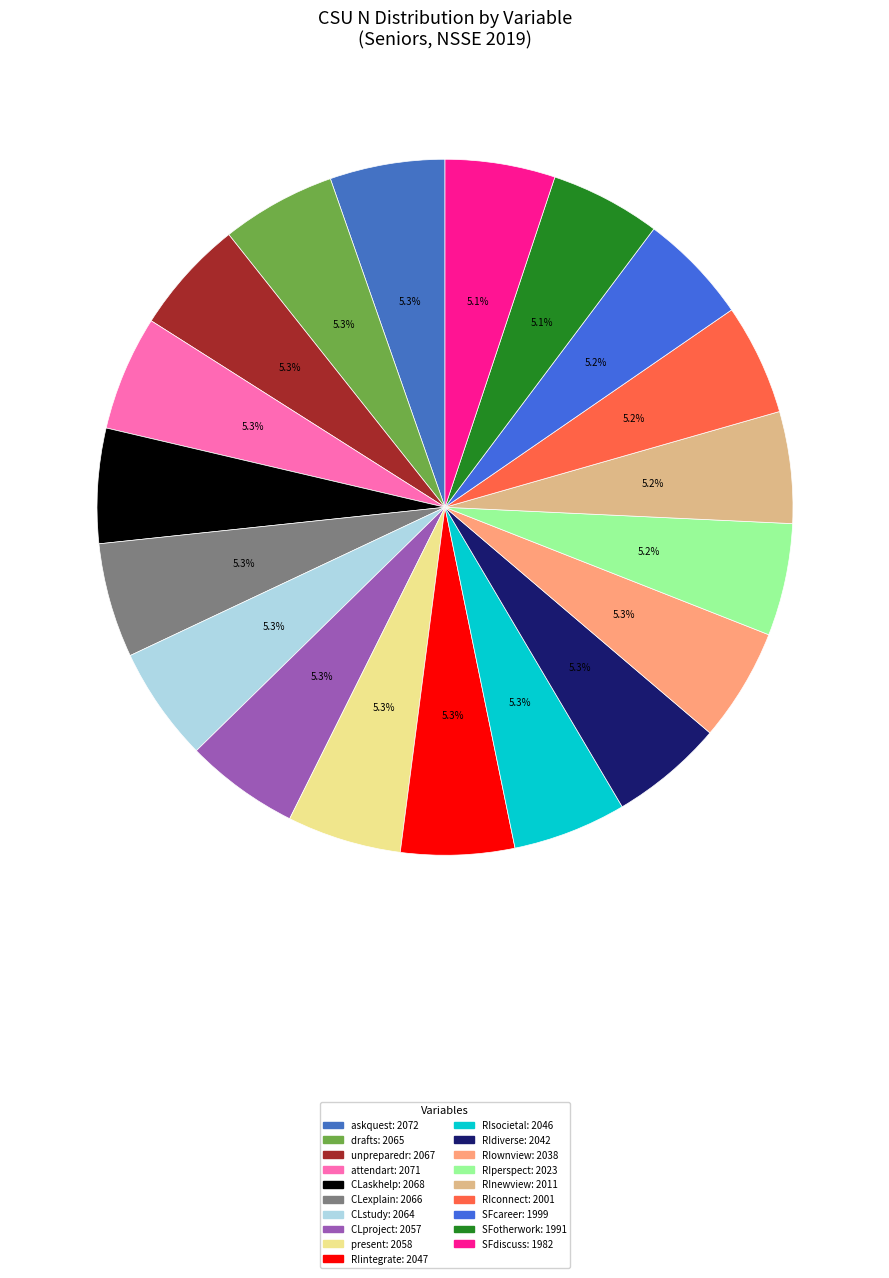

How much of the chart is everything except RIownview?

94.7%